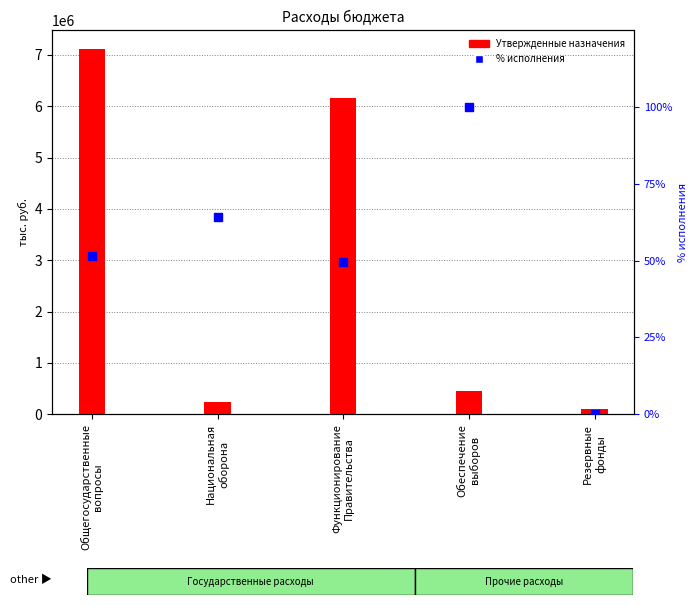

At which category is the sum across all series the highest?

Общегосударственные
вопросы